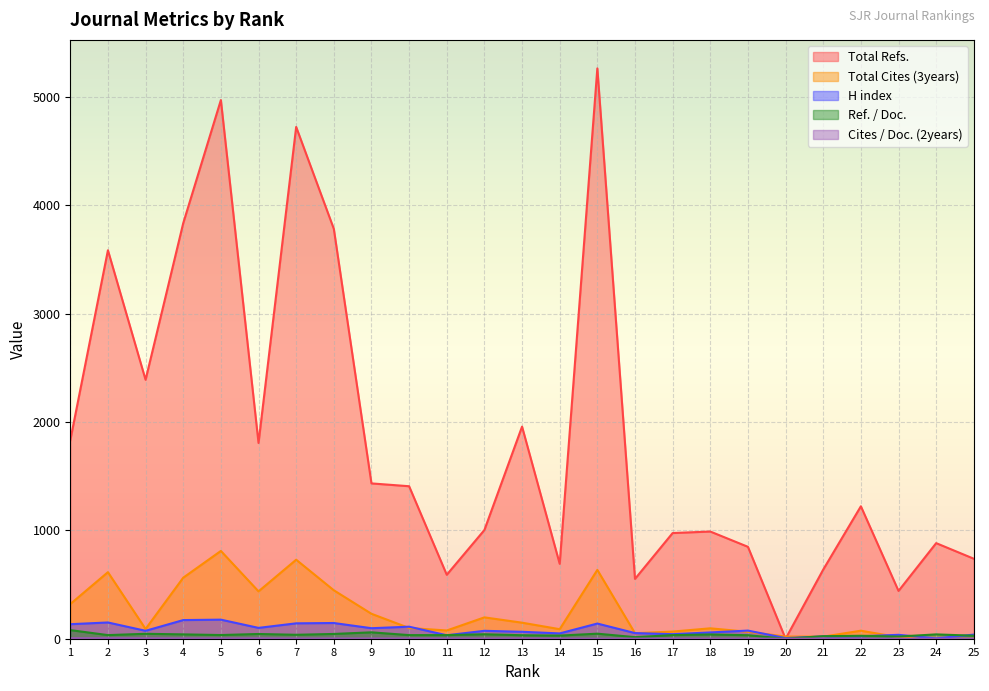

How many intersections are there between Total Cites (3years) and Total Refs.?

2